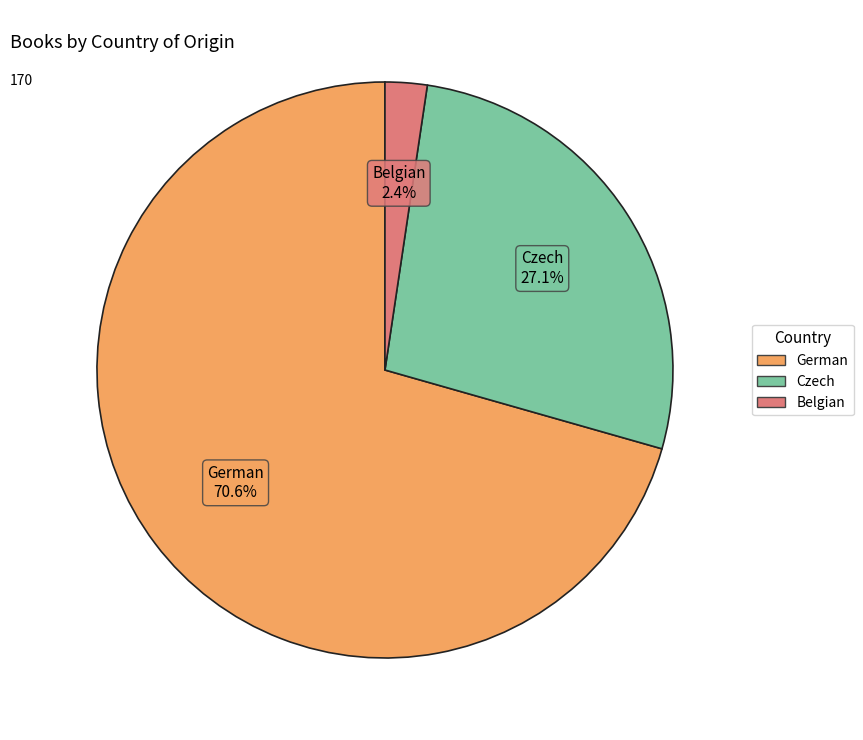

Which category accounts for the majority?

German